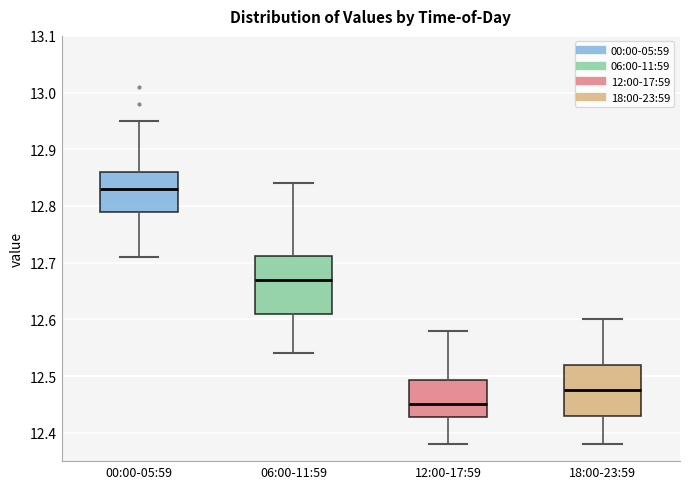

Where does the upper whisker of the box for 00:00-05:59 end on the y-axis? The values are not printed on the chart, so give them approximately, as read against the axis.

12.95